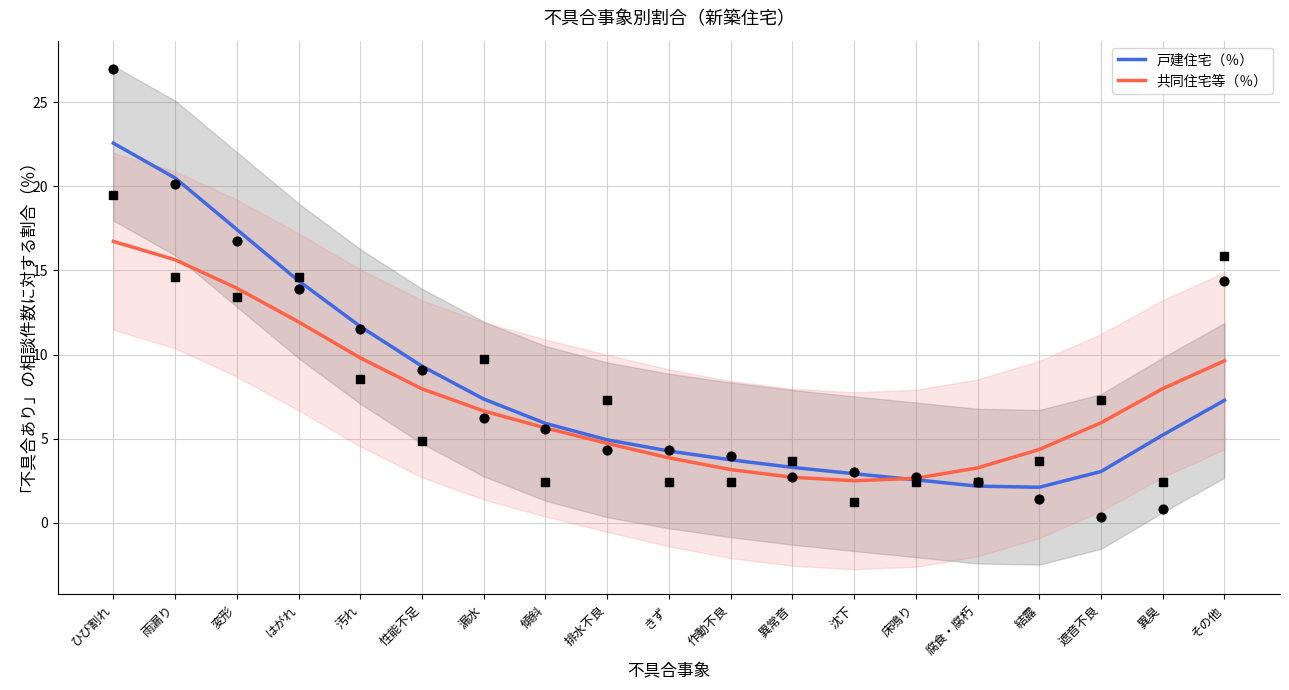

At which category is the sum across all series the highest?

ひび割れ